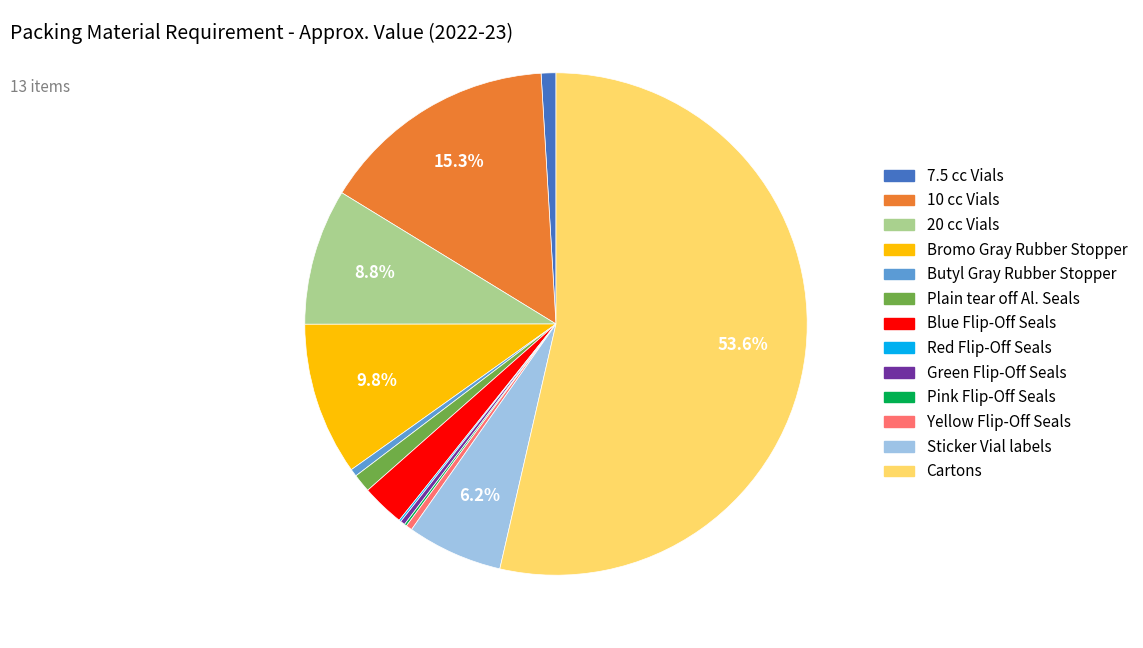

Approximately how many times larger is the value at 10 cc Vials compared to Yellow Flip-Off Seals?

38.1